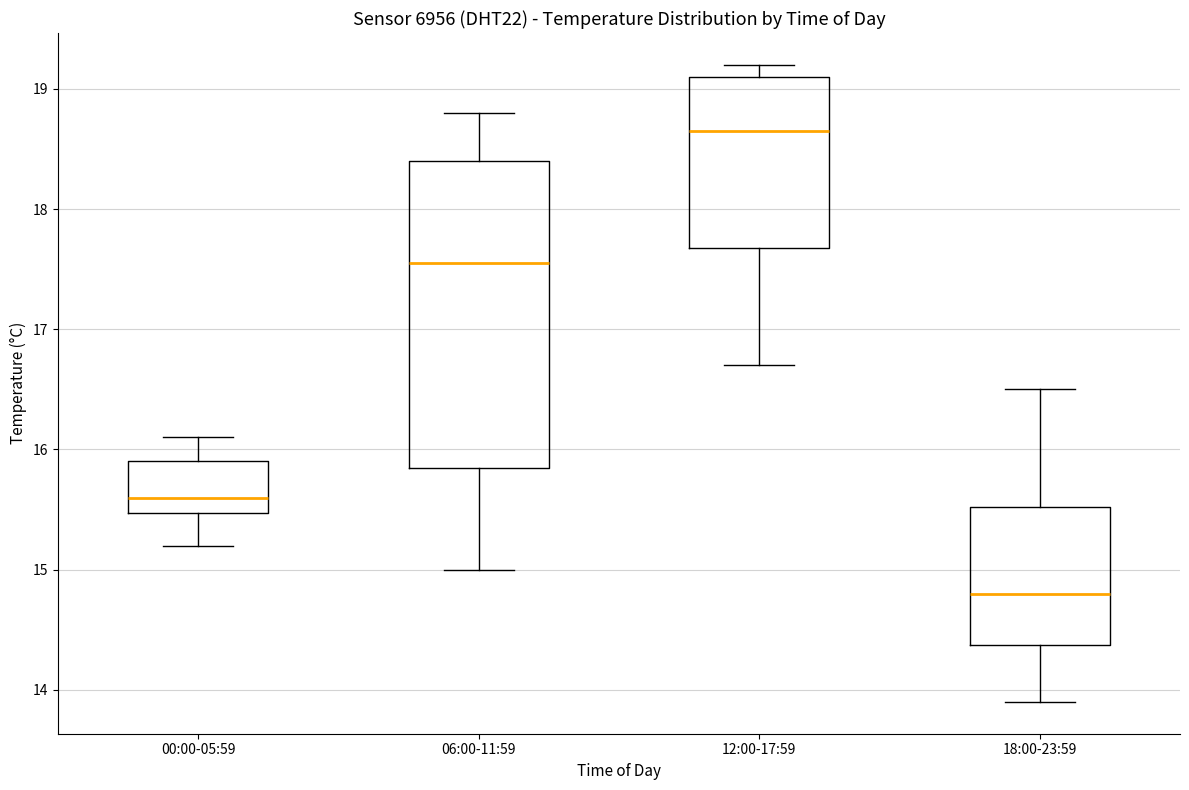

Reading left to right, read every box against the y-axis: the position of its median line, the range the box covers, and the ends of its whiskers. The values are not printed on the chart, so give them approximately, as read against the axis.

00:00-05:59: median 15.6, box 15.5 to 15.9, whiskers 15.2 to 16.1
06:00-11:59: median 17.6, box 15.9 to 18.4, whiskers 15.0 to 18.8
12:00-17:59: median 18.7, box 17.7 to 19.1, whiskers 16.7 to 19.2
18:00-23:59: median 14.8, box 14.4 to 15.5, whiskers 13.9 to 16.5